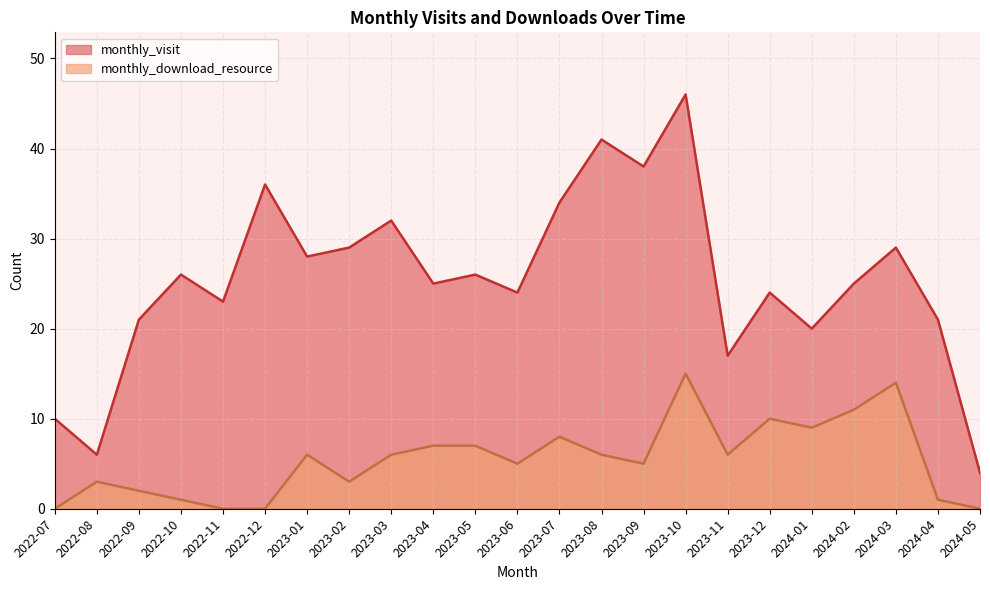

How many data points in monthly_download_resource are above 6?

8